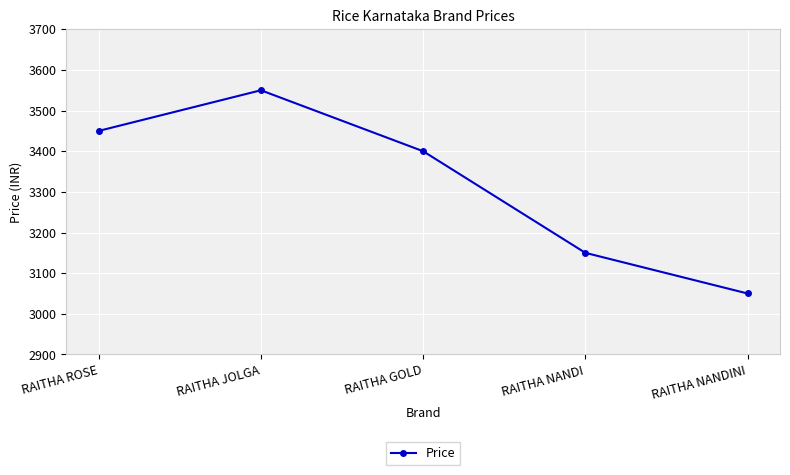

At which category does the data reach its first local peak?

RAITHA JOLGA